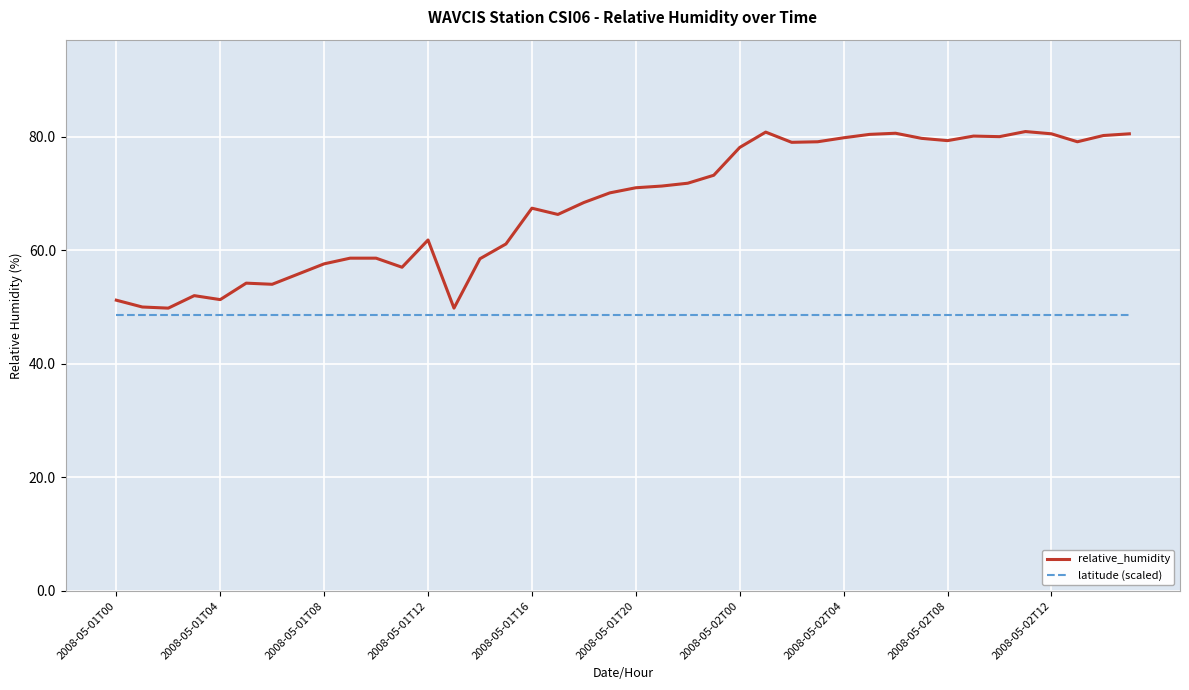

What is the difference between the maximum and minimum values in the relative_humidity series?

31.1